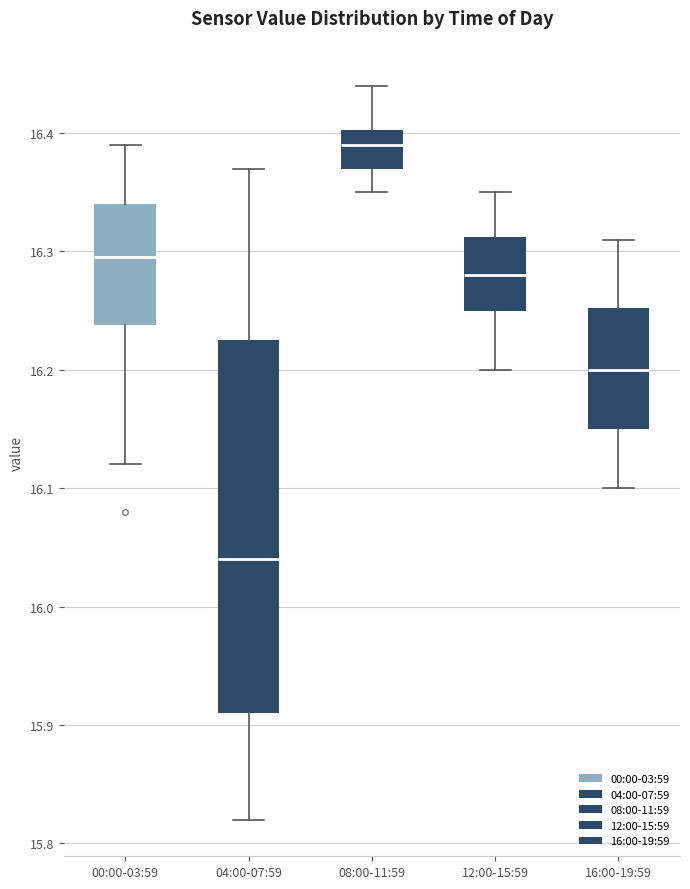

Comparing the boxes themselves (not the whiskers), which one is the tallest?

04:00-07:59